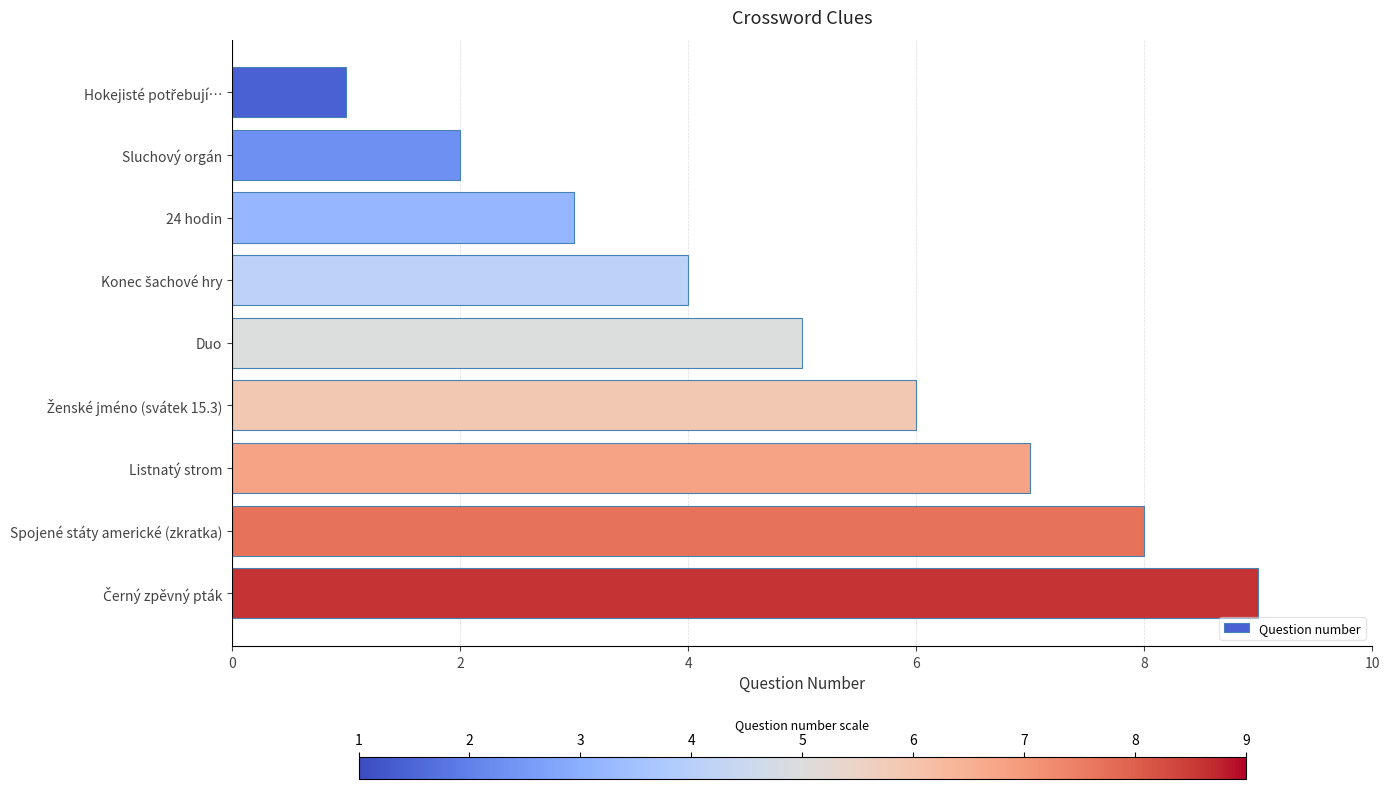

What is the maximum value shown in the chart?

9